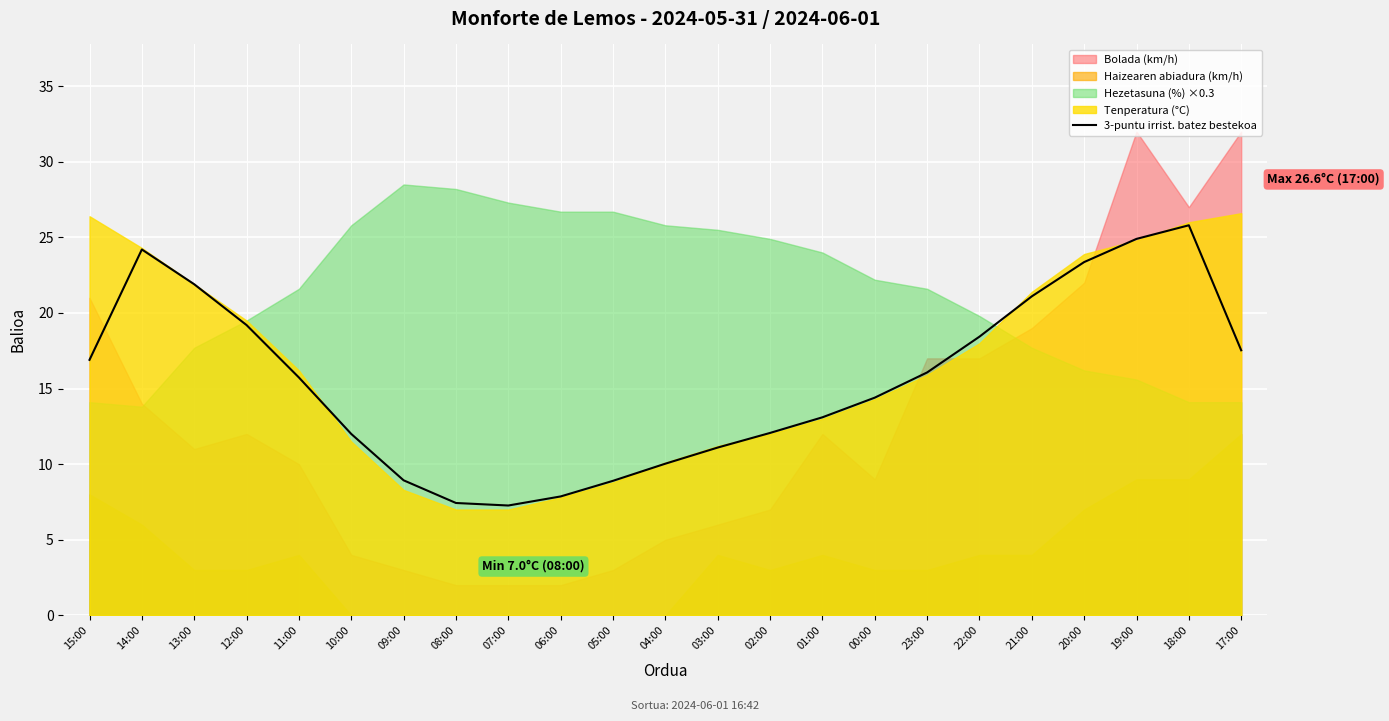

How many points are higher than both their immediate neighbors (excluding endpoints)?

2